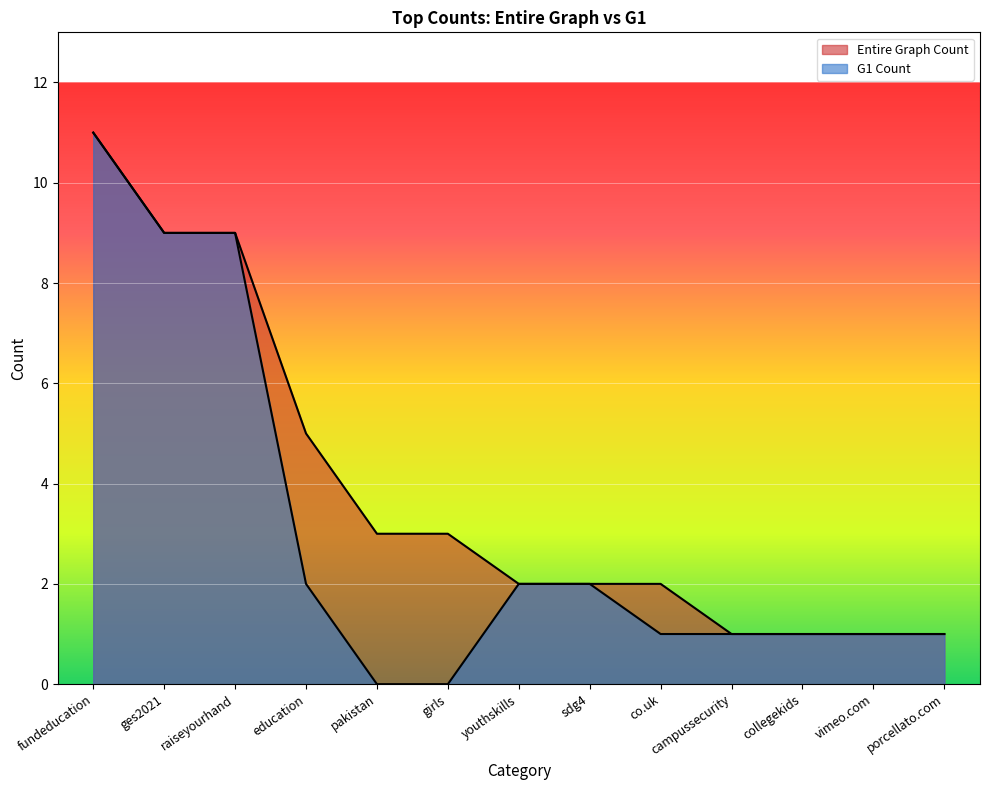

List the series in order of their peak value, lowest first.

Entire Graph Count, G1 Count